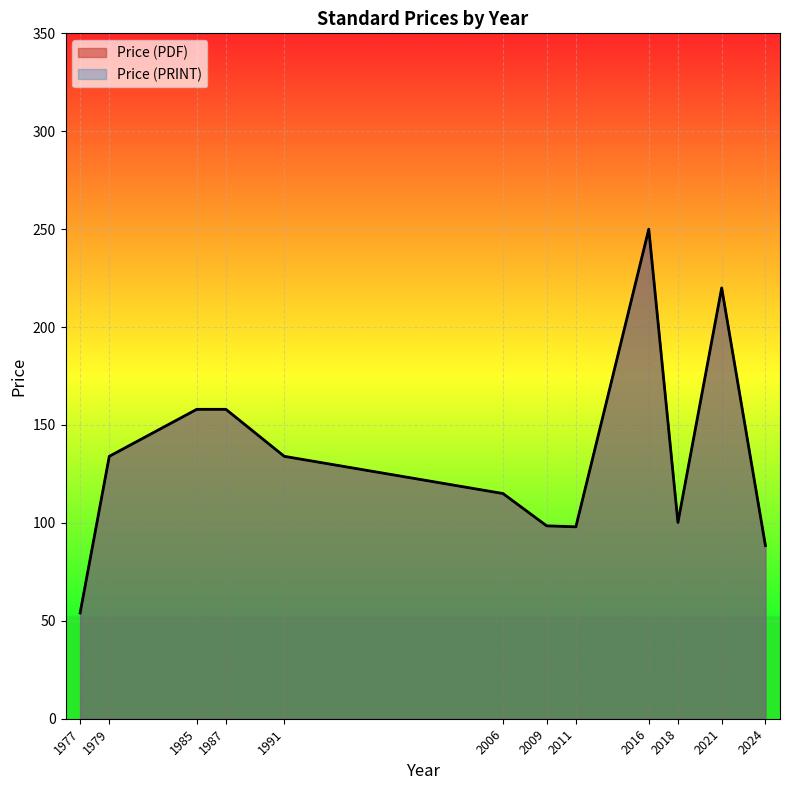

At which label does Price (PDF) first exceed 119?

1979